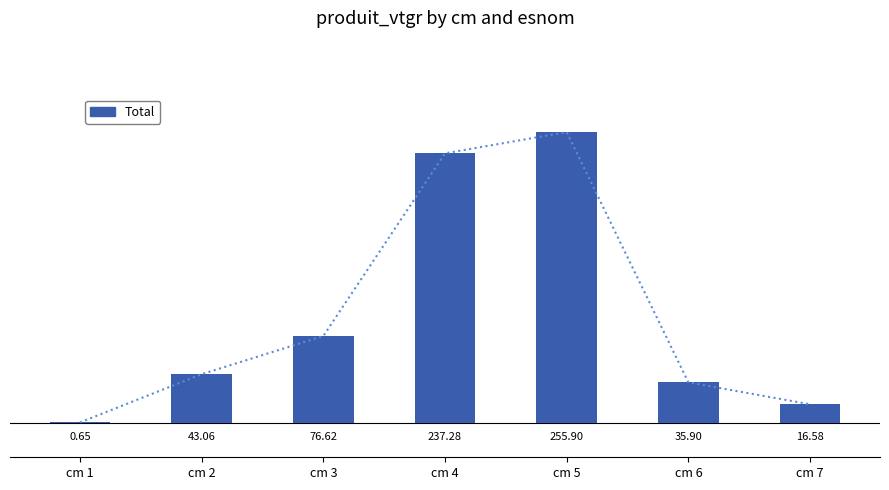

What is the greatest value displayed?

255.9